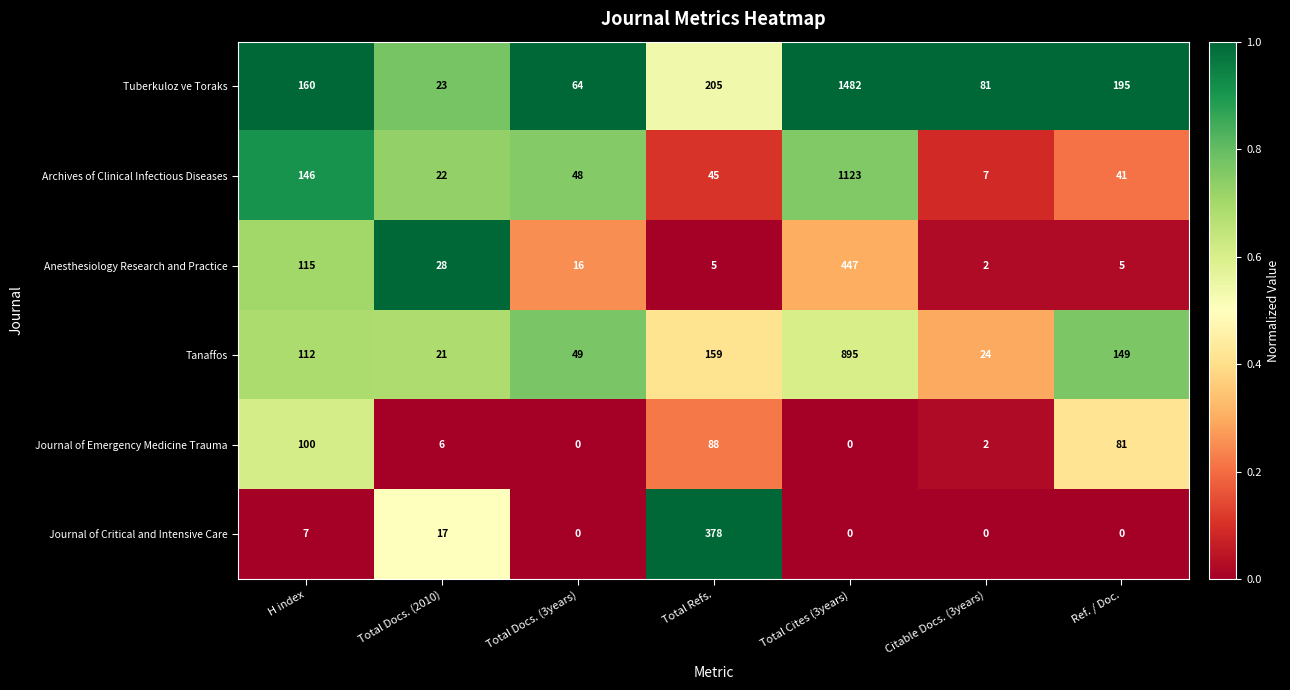

True or false: Anesthesiology Research and Practice has a value of 115 at H index.

True